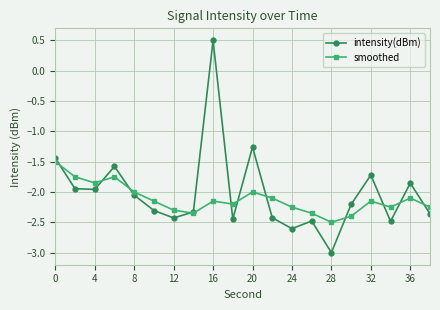

True or false: intensity(dBm) has more than 0 interior local peaks.

True